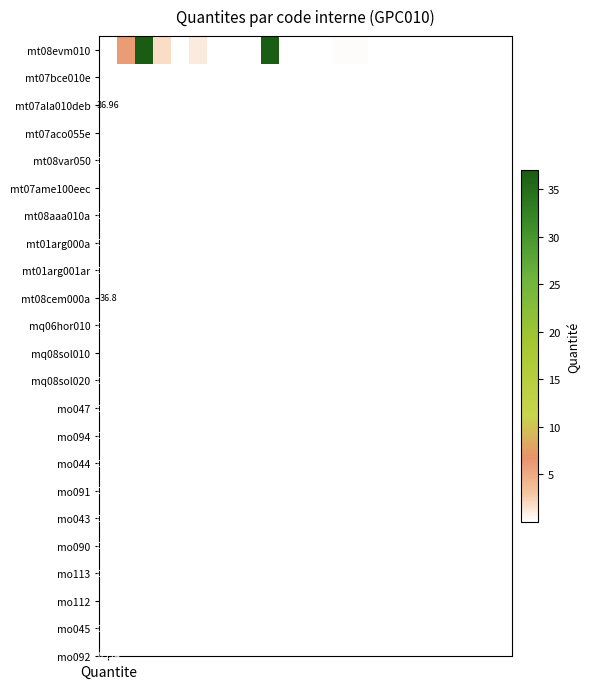

The chart shows a value of 0.0 at 6. True or false?

False